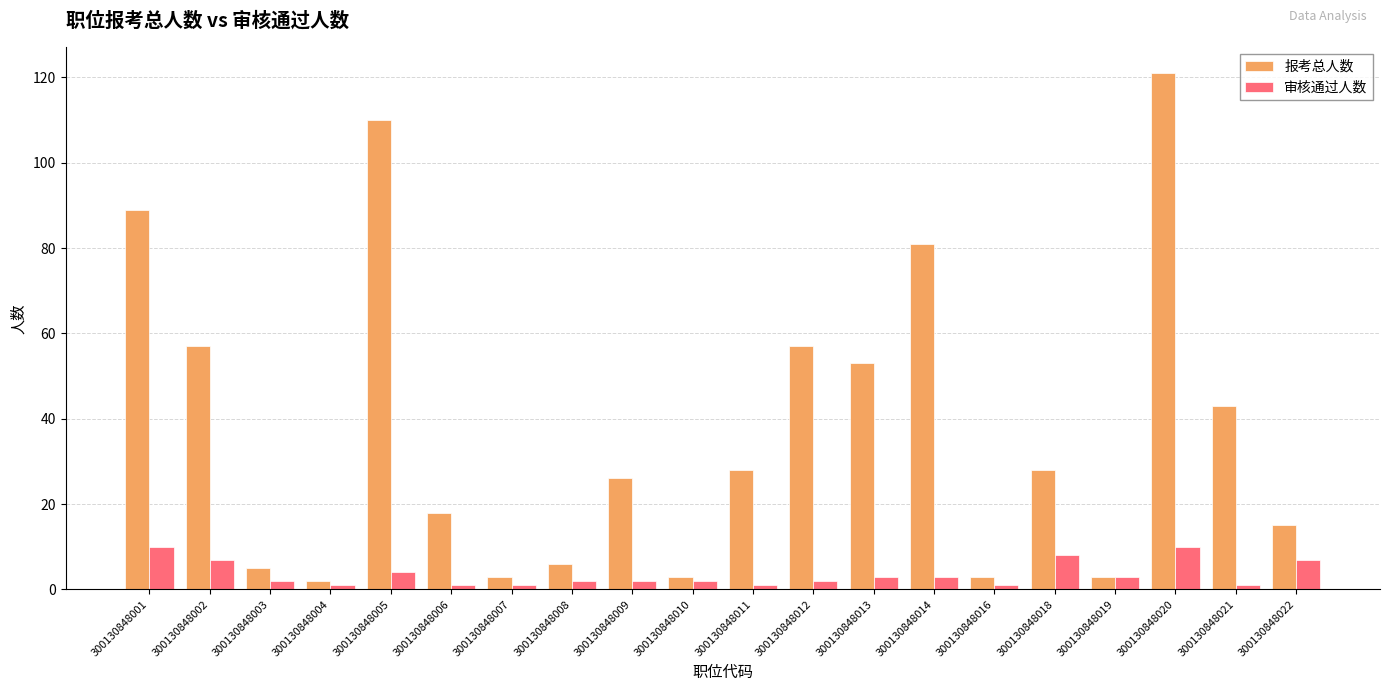

What is the minimum value for 审核通过人数?

1